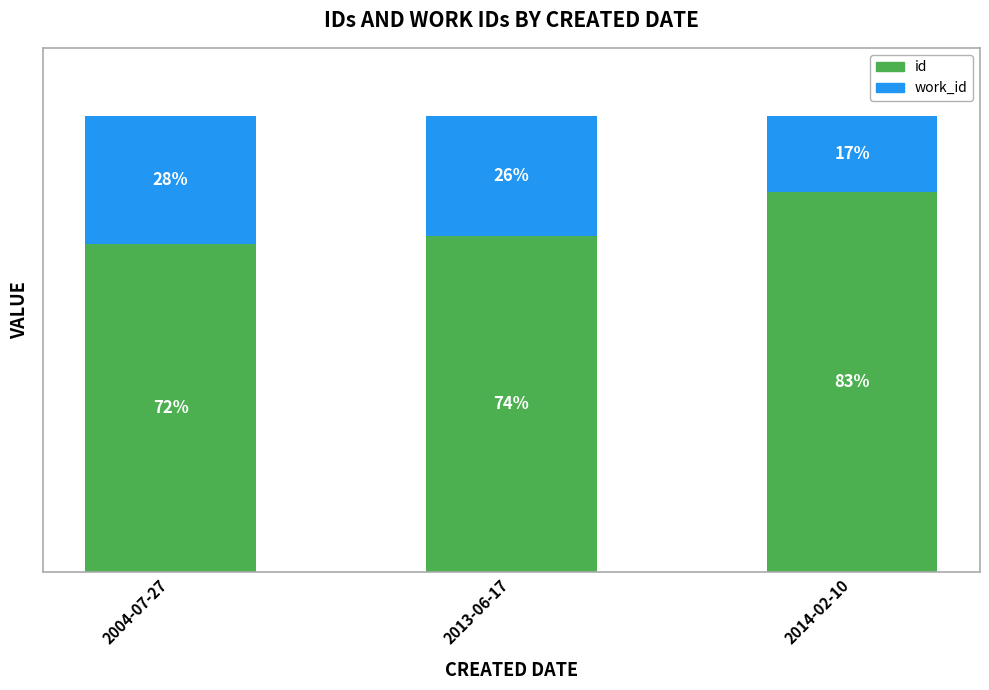

Where does the id series first go above 73?

2013-06-17